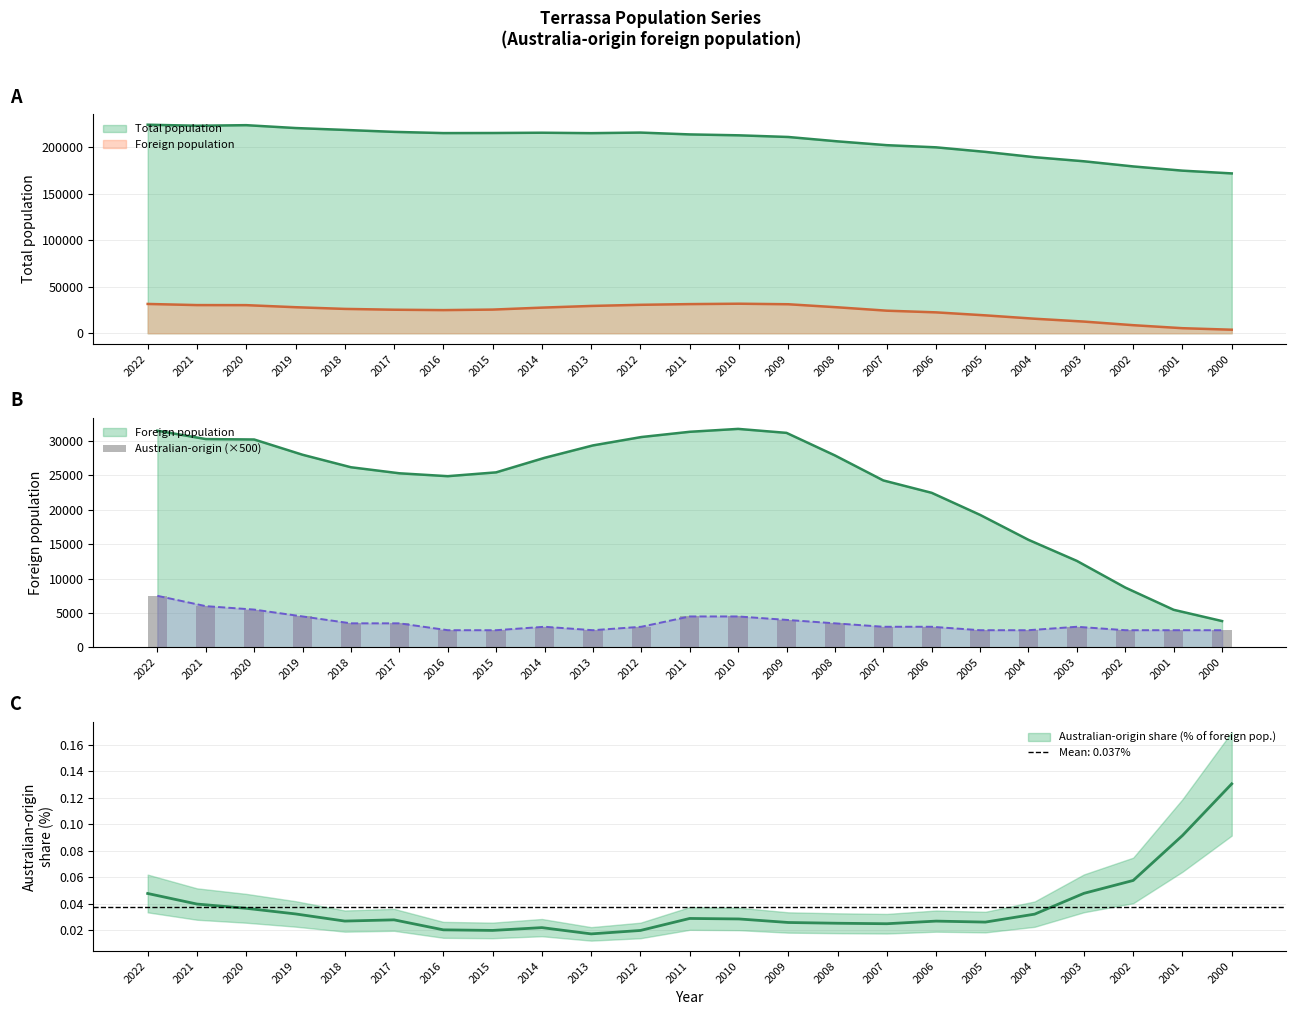

What is the difference between the maximum and minimum values?

5000